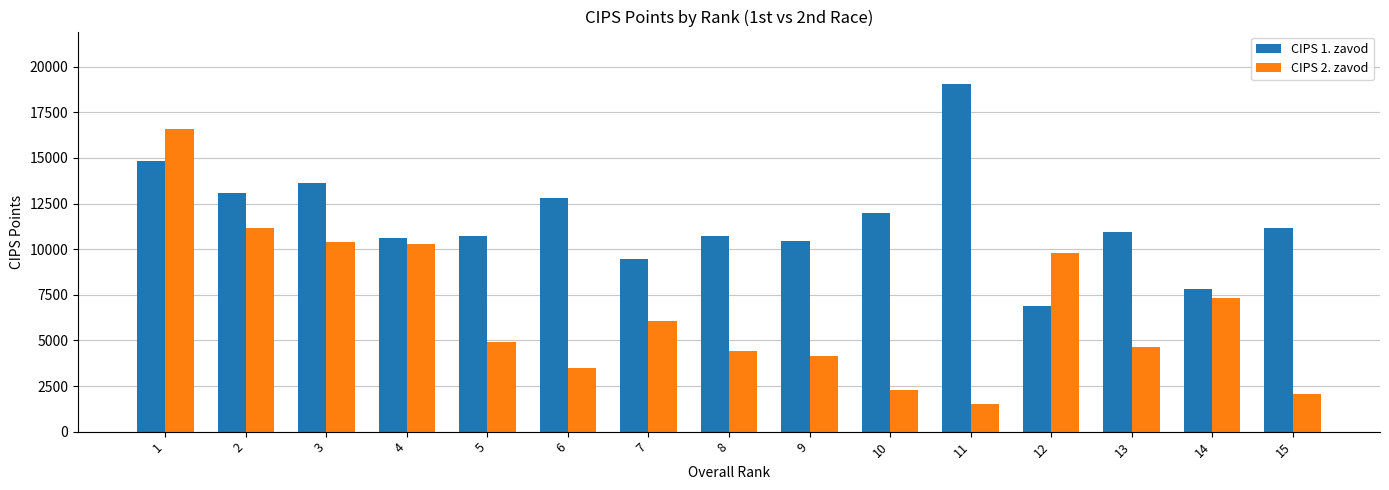

What is the average value of the CIPS 2. zavod series?

6604